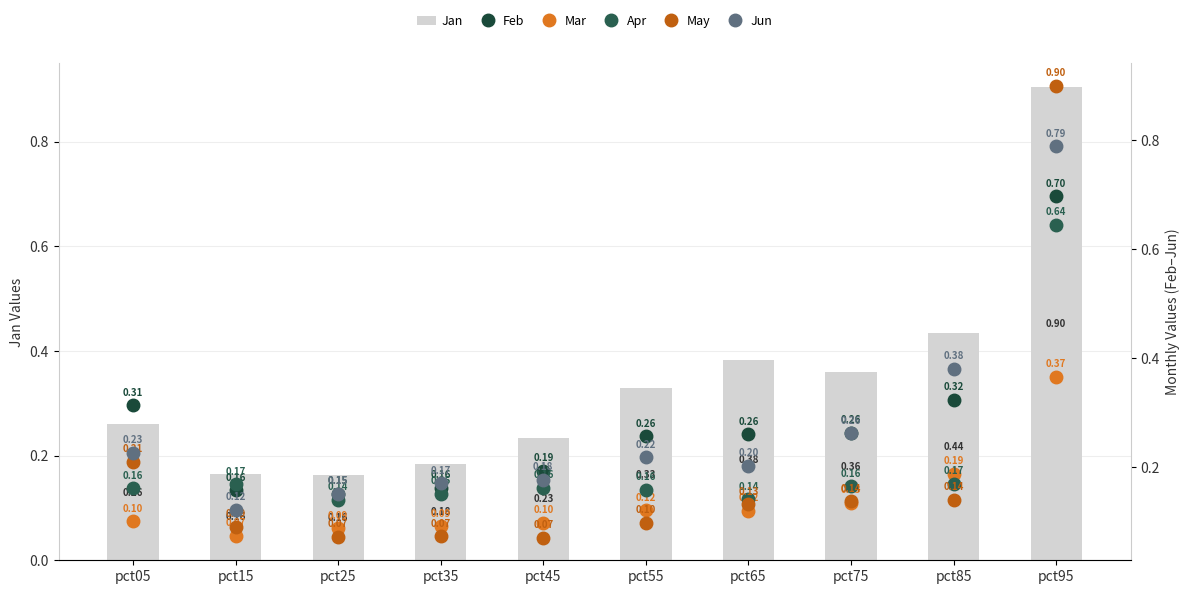

Rank the series at pct05 from lowest to highest value.

Mar, Apr, May, Jun, Jan, Feb